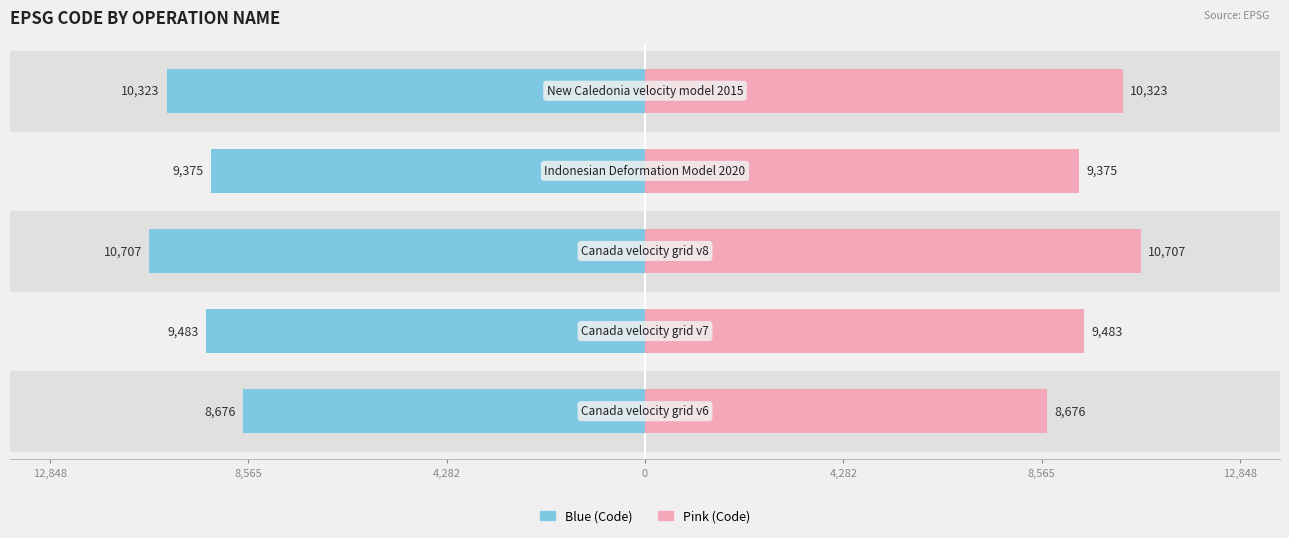

Which has a higher value, 12,848 or 4,282?

12,848